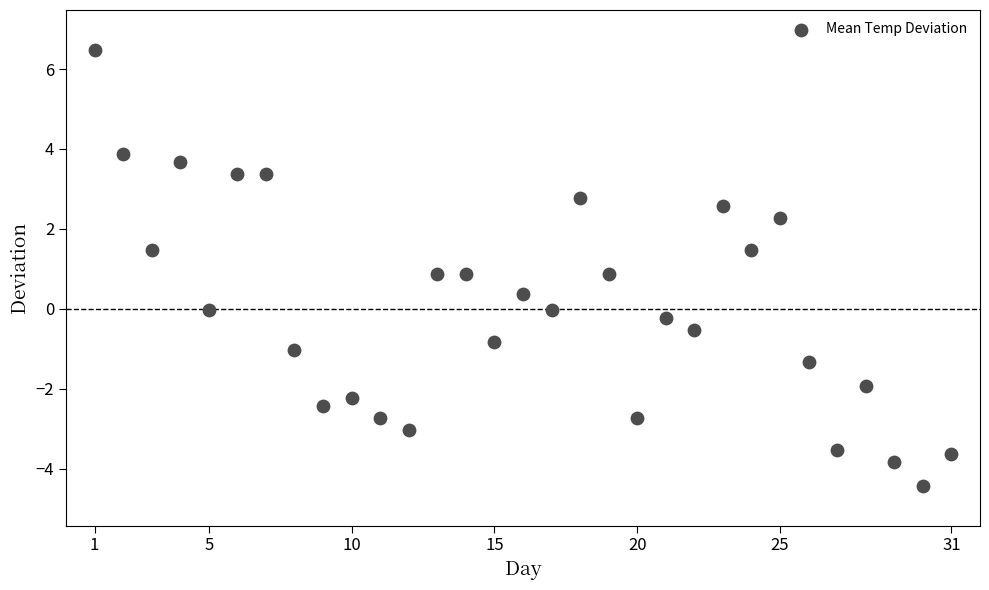

What is the range of X values (max minus min)?

30.0